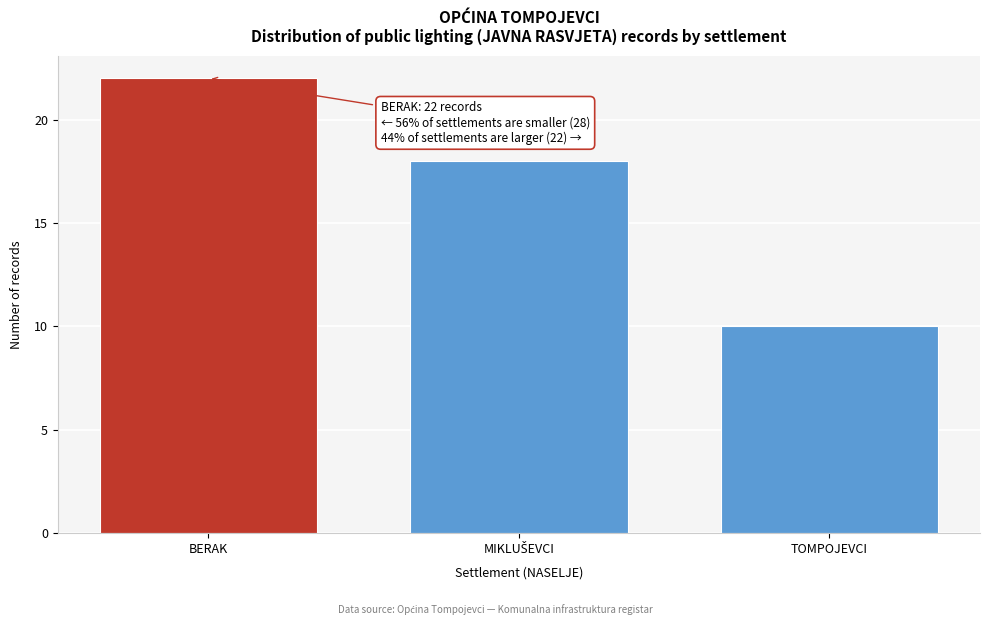

Reading left to right, transcribe all the data shown in this chart.

22	18	10